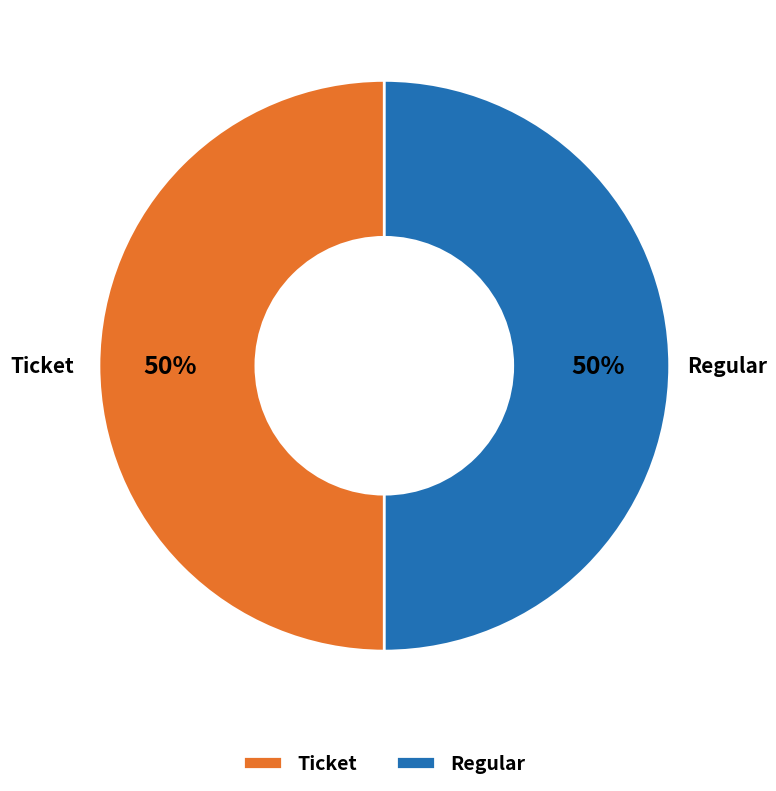

To the nearest percent, what portion does Regular represent?

50%